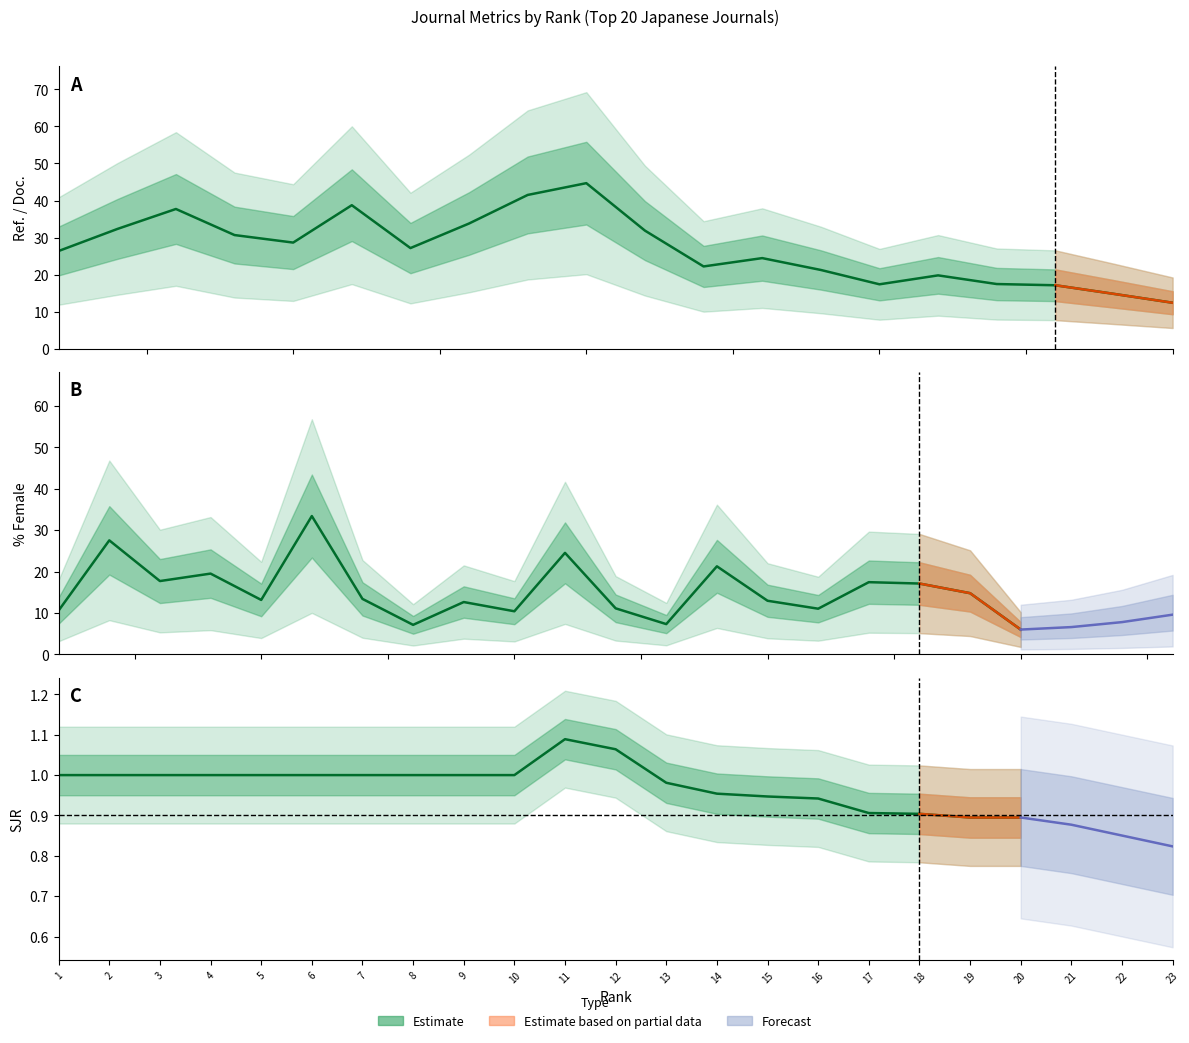

At 17, list the series in order from smallest to largest.

SJR, Ref. / Doc. (center), %Female (center)